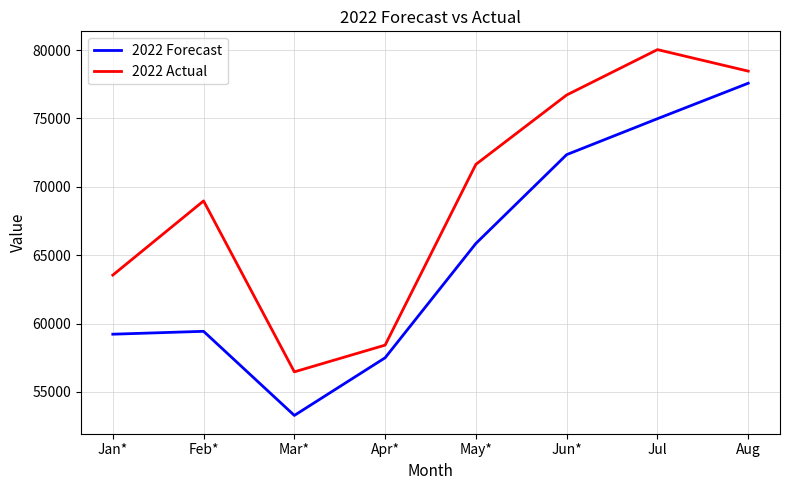

Reading left to right, what are all the values shown in this chart?

2022 Forecast: 59218	59429	53275	57493	65858	72356	74984	77579
2022 Actual: 63541	68968	56463	58419	71645	76718	80038	78465